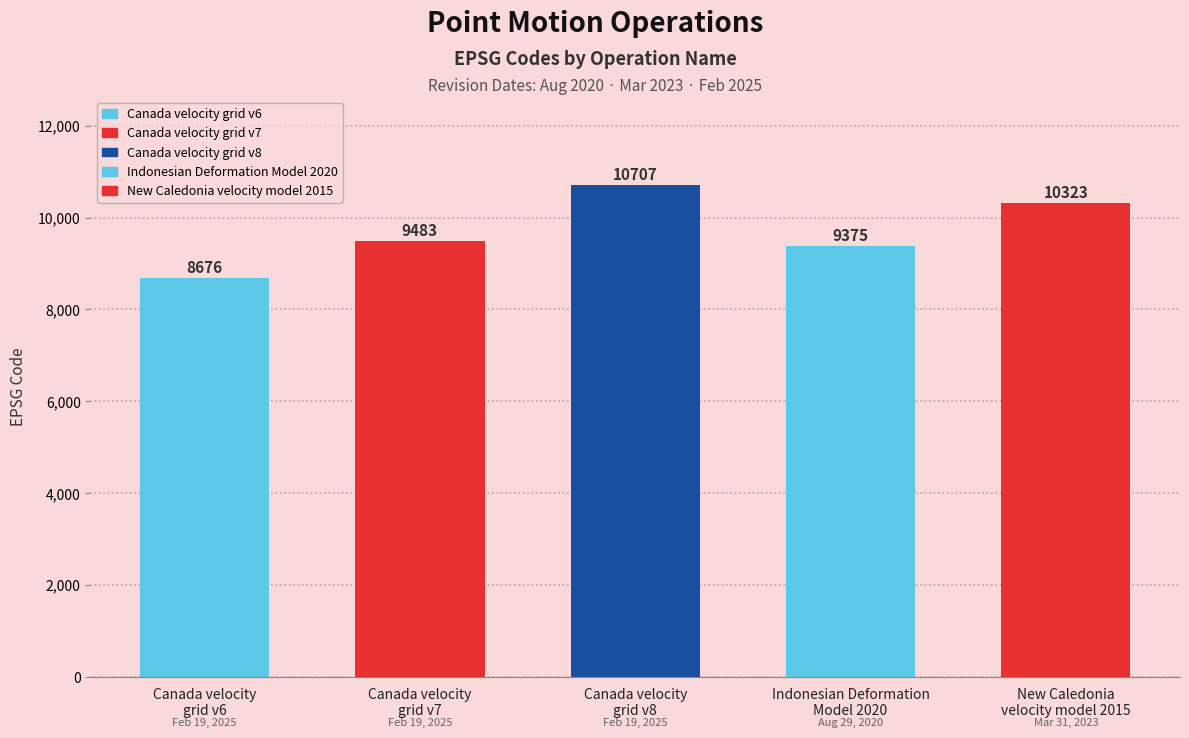

Which label corresponds to the largest value in the chart?

Canada velocity
grid v8